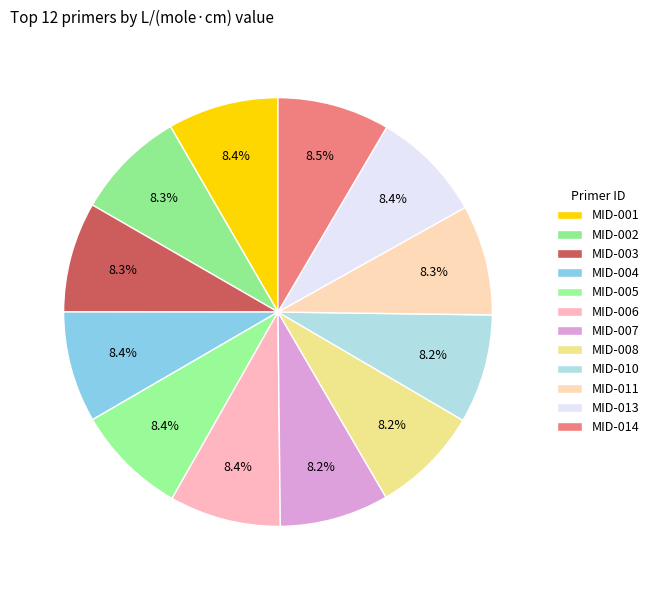

Which slice is the smallest?

MID-008